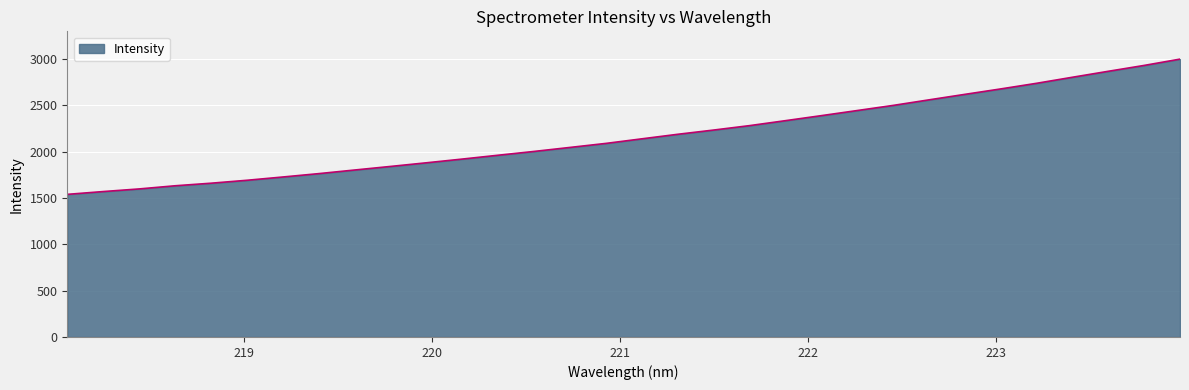

How many values exceed 2138?

16